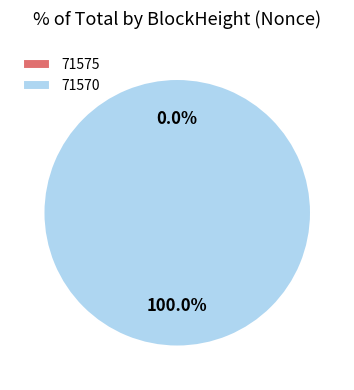

What is the change in value from 71575 to 71570?

+18394